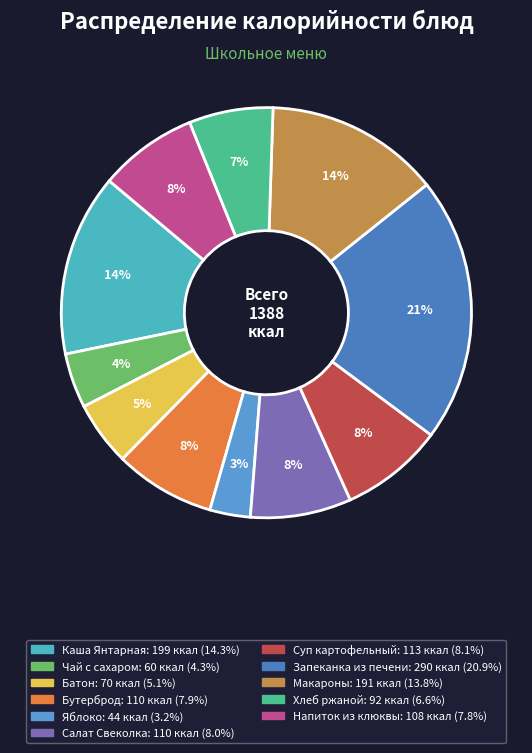

Count the number of slices in the pie.

11